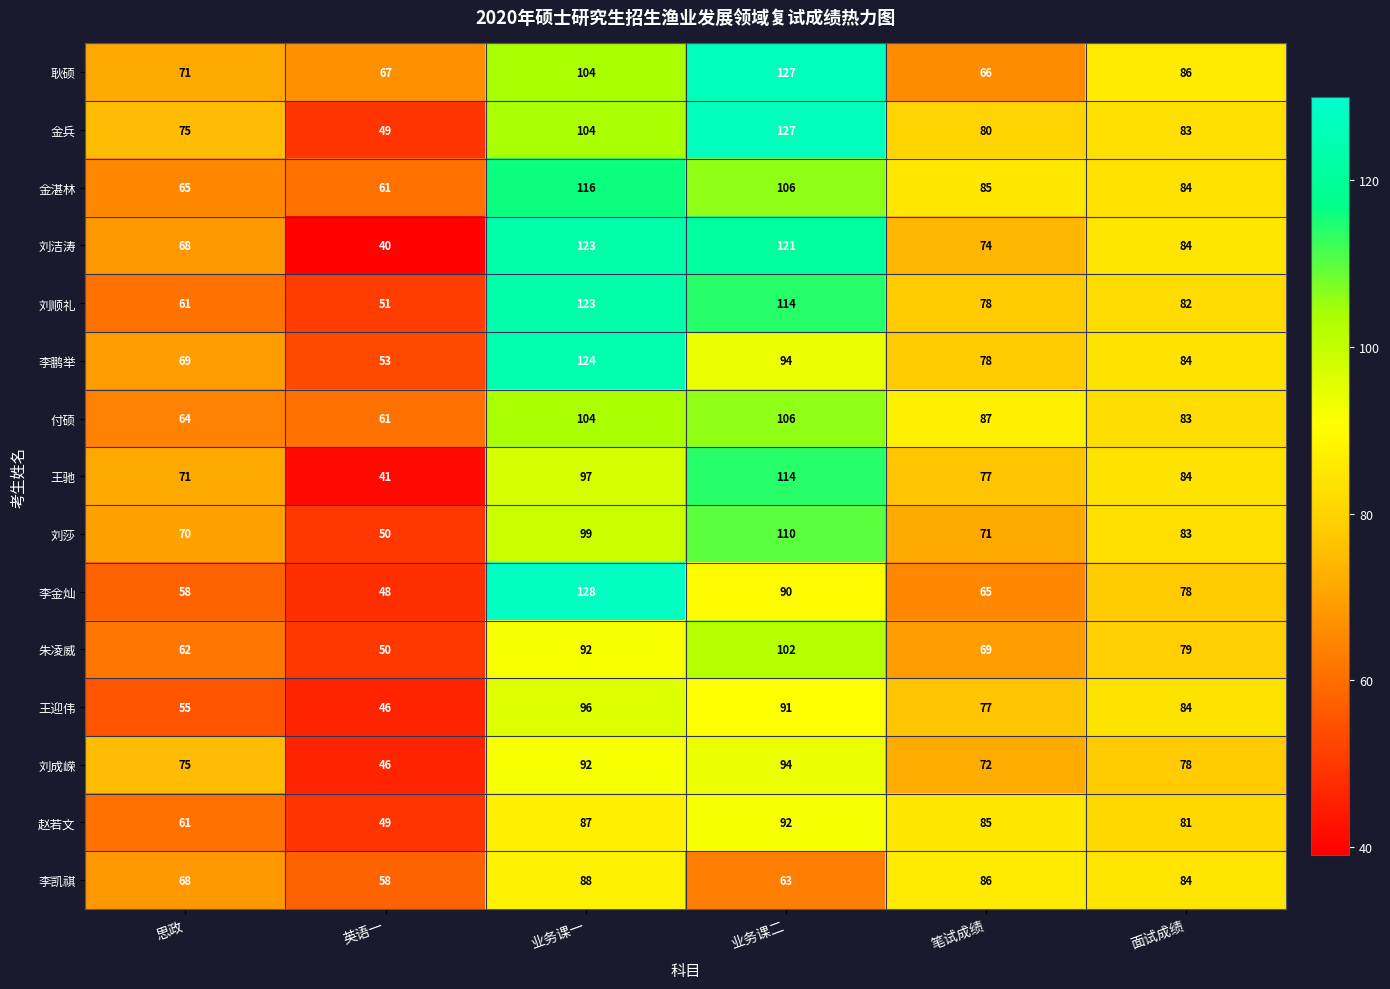

What is the spread (max minus min) of values at 笔试成绩?

22